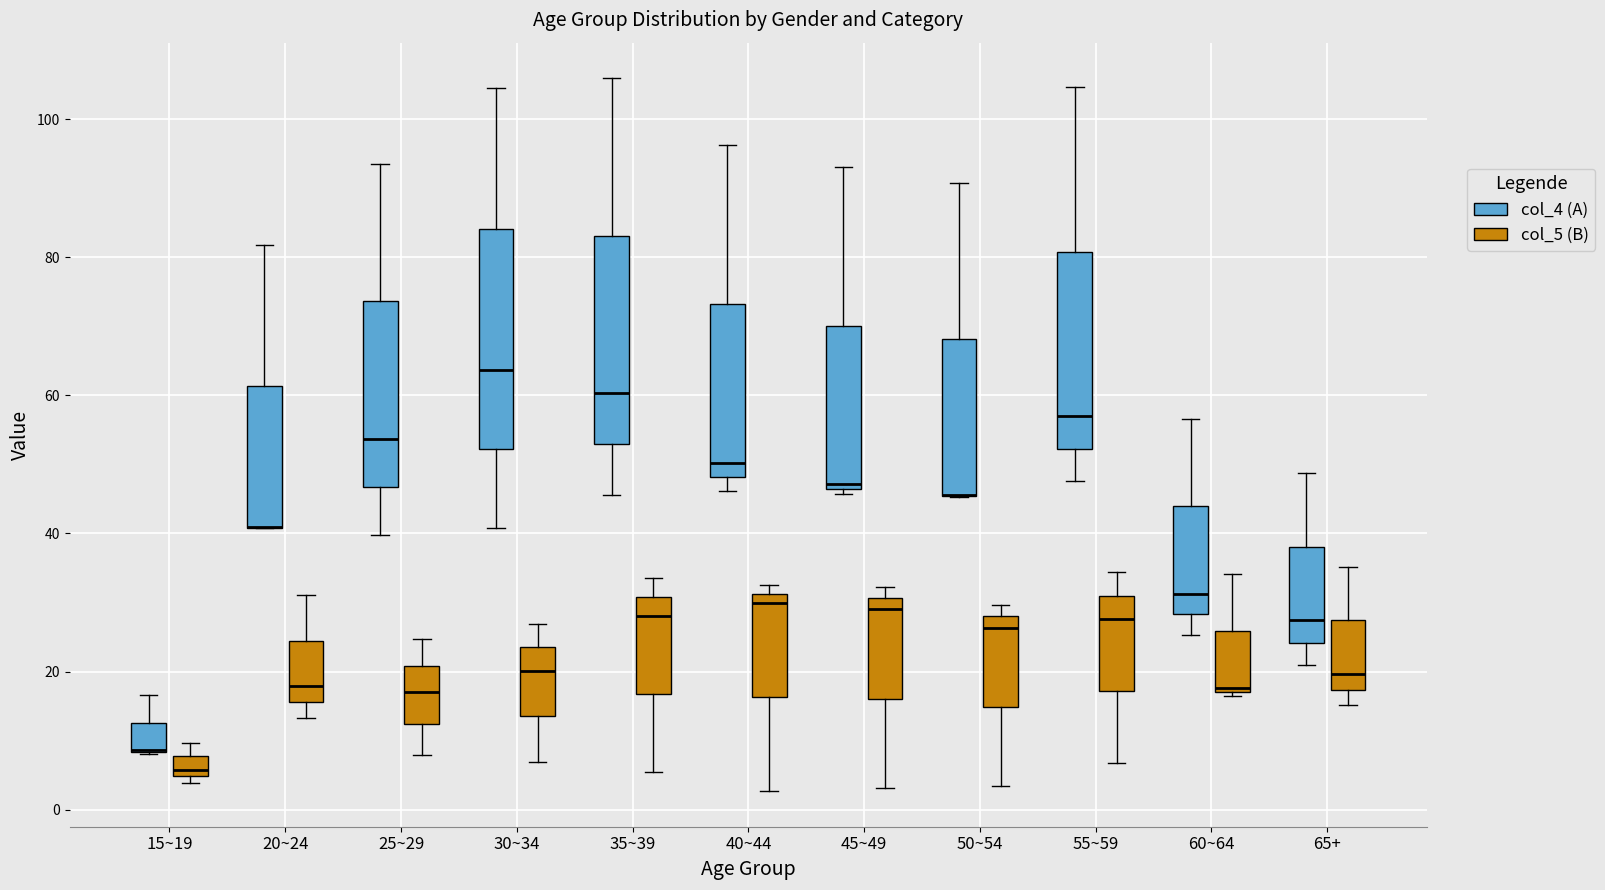

Where is the lower edge of the box for 40~44 (col_4 (A)) on the y-axis? The values are not printed on the chart, so give them approximately, as read against the axis.

48